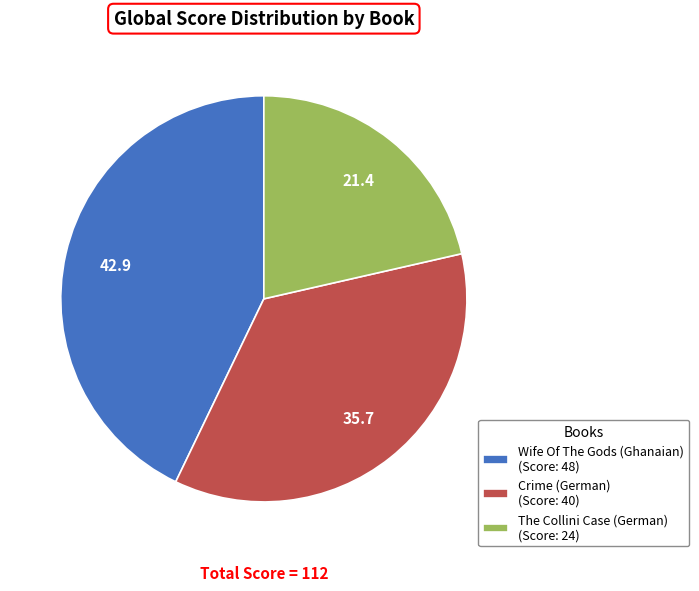

Is it true that Crime (German) is 48% of the pie?

False